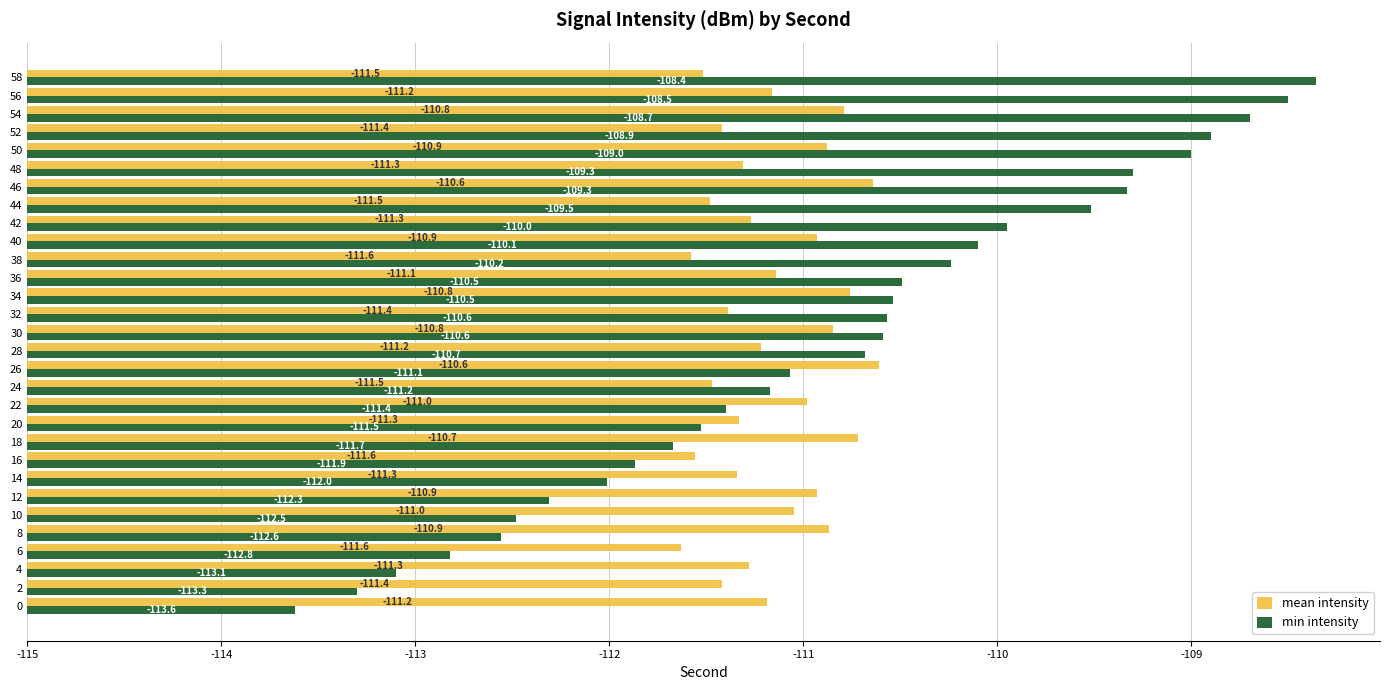

What are all the series names shown in the legend?

mean intensity, min intensity